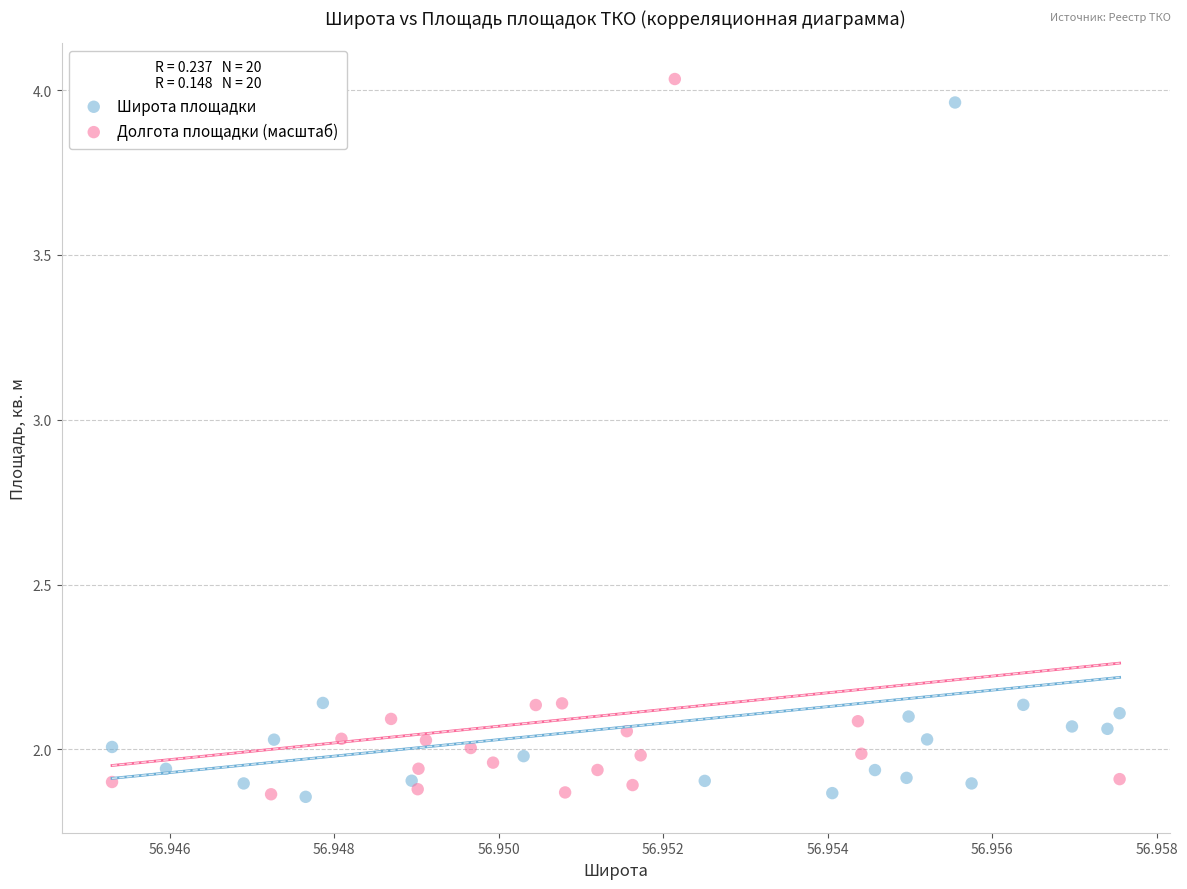

Which series has the widest spread of Y values?

Долгота площадки (масштаб)